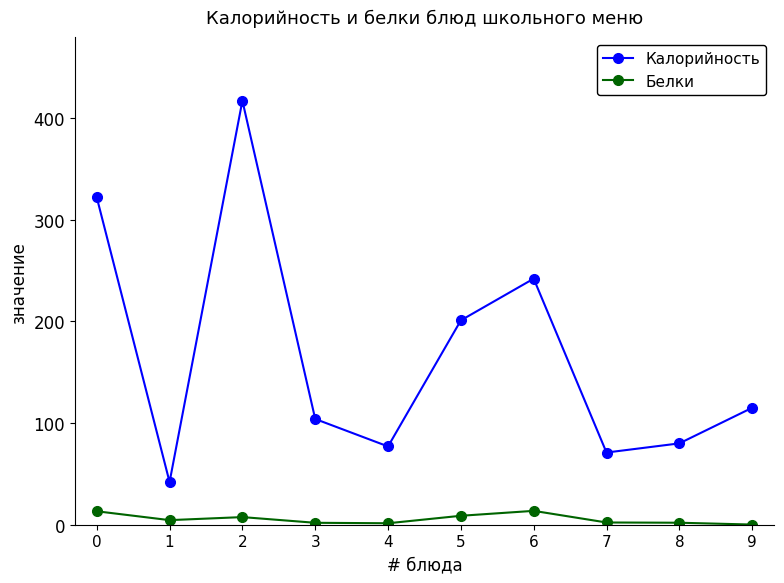

Rank the series by their maximum value, from lowest to highest.

Белки, Калорийность